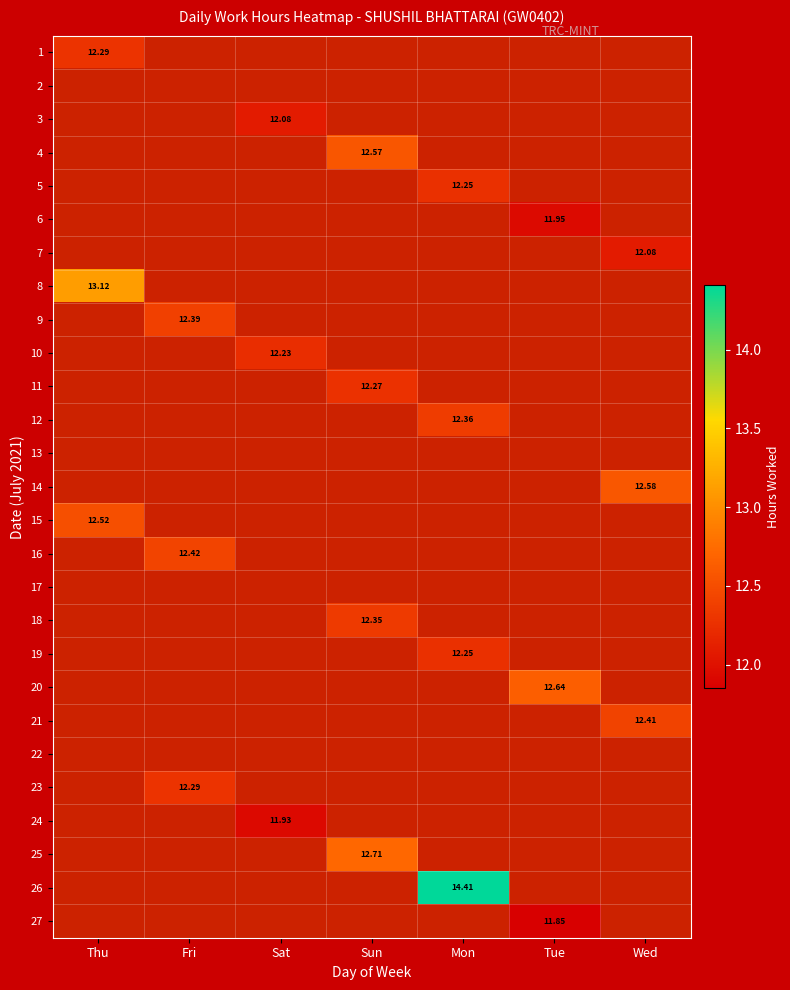

Is the value of 9 at Tue greater than the value of 23 at Sat?

No